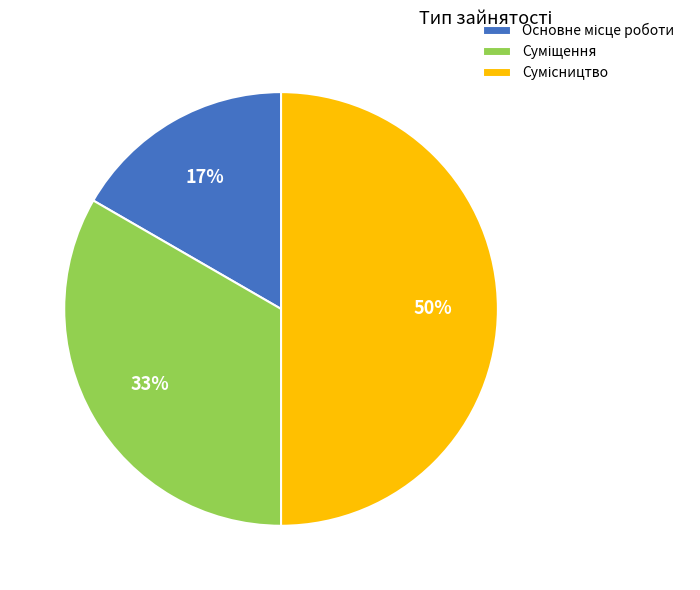

How many slices are in this pie chart?

3